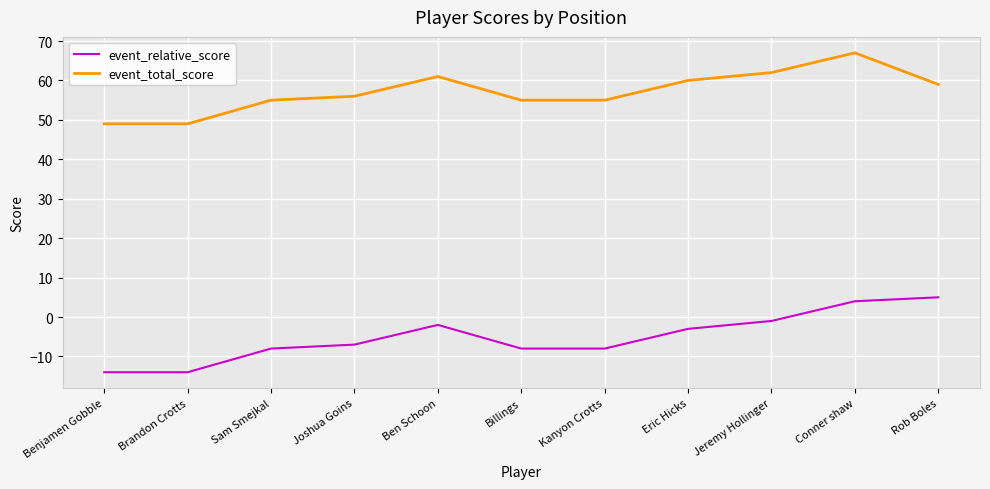

True or false: event_relative_score and event_total_score cross at least once.

False